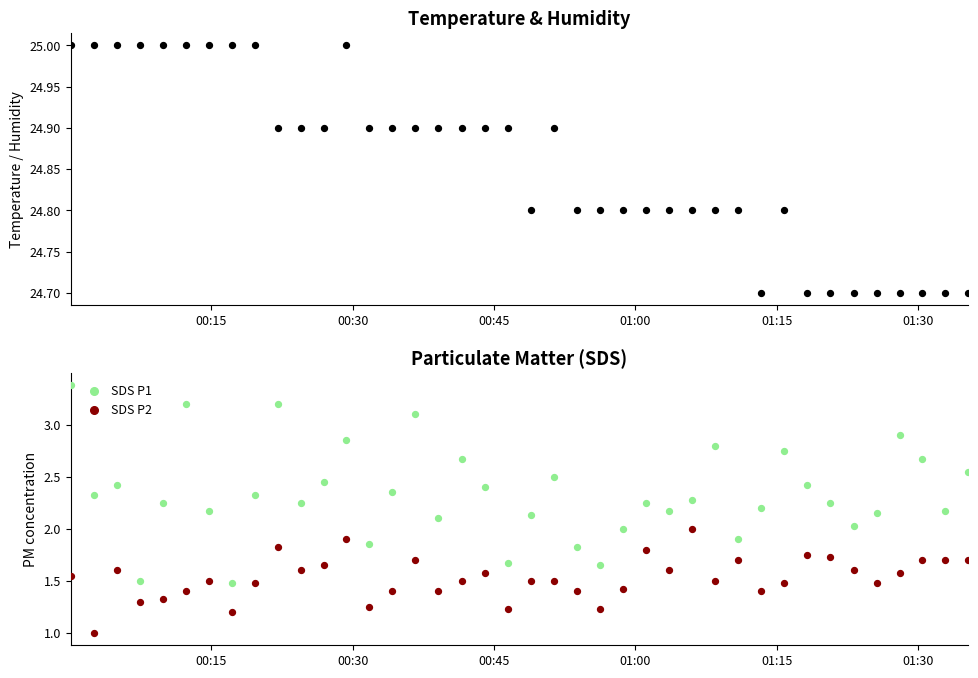

Which series has the widest spread of Y values?

SDS P1